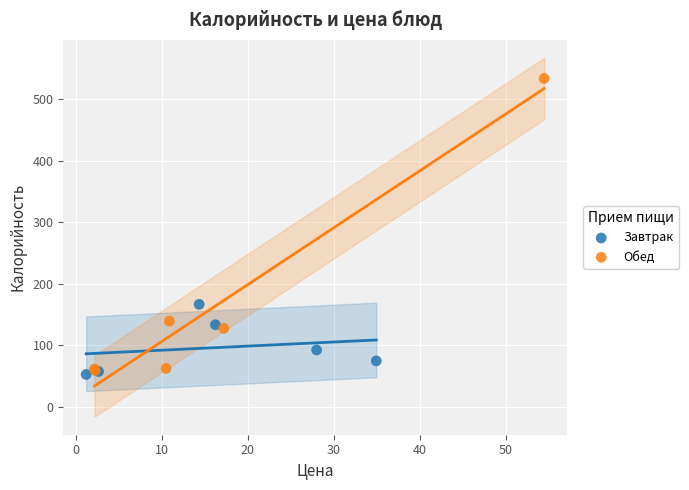

Which series reaches the maximum Y coordinate?

Обед